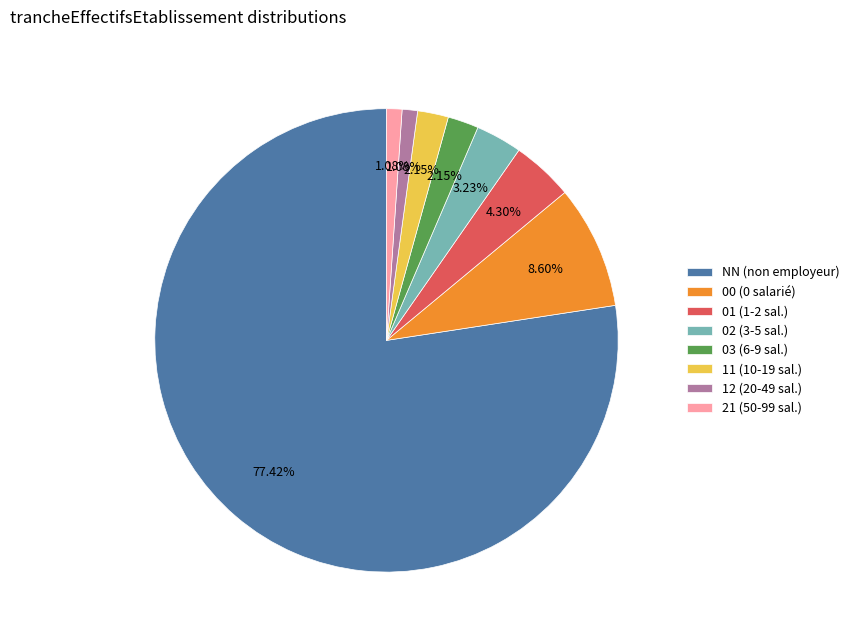

Does any single category account for the majority?

Yes